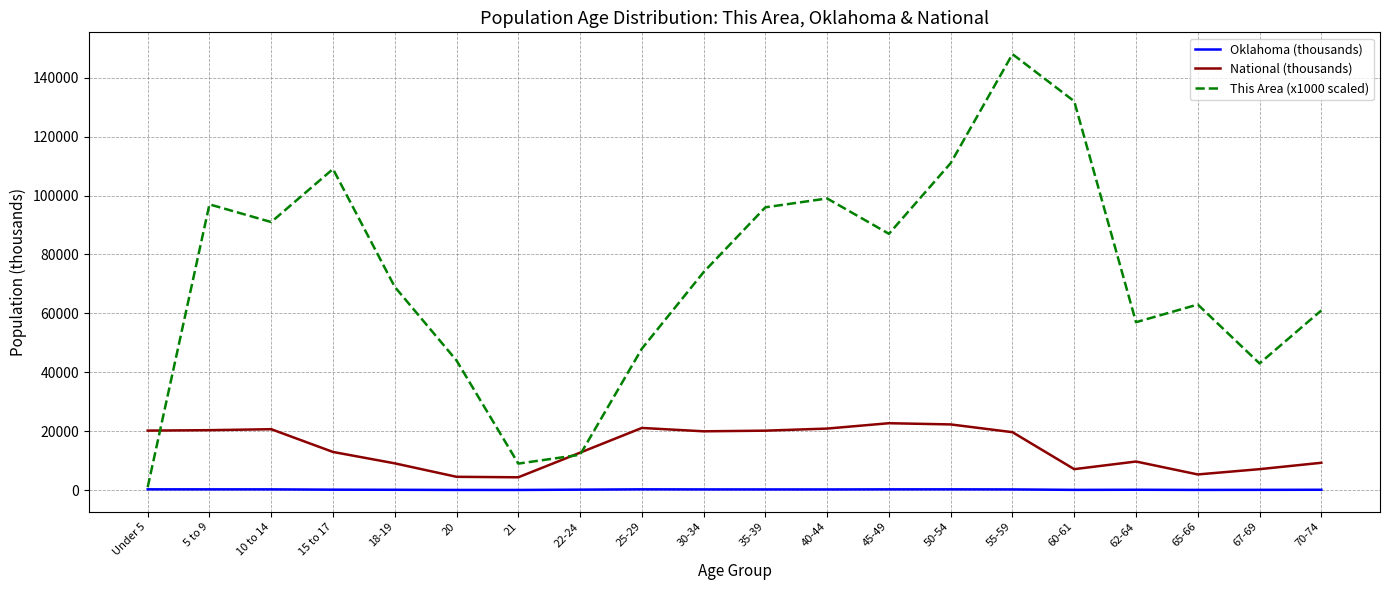

Which category has the highest value in the This Area (x1000 scaled) series?

55-59